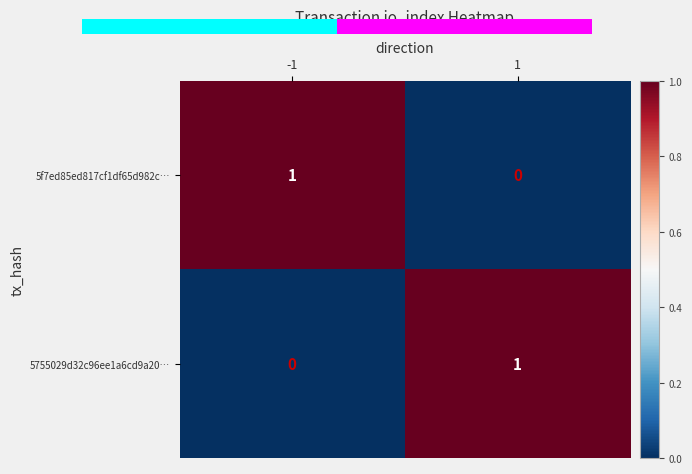

List the labels in order of 5f7ed85ed817cf1df65d982c… value, largest first.

-1, 1